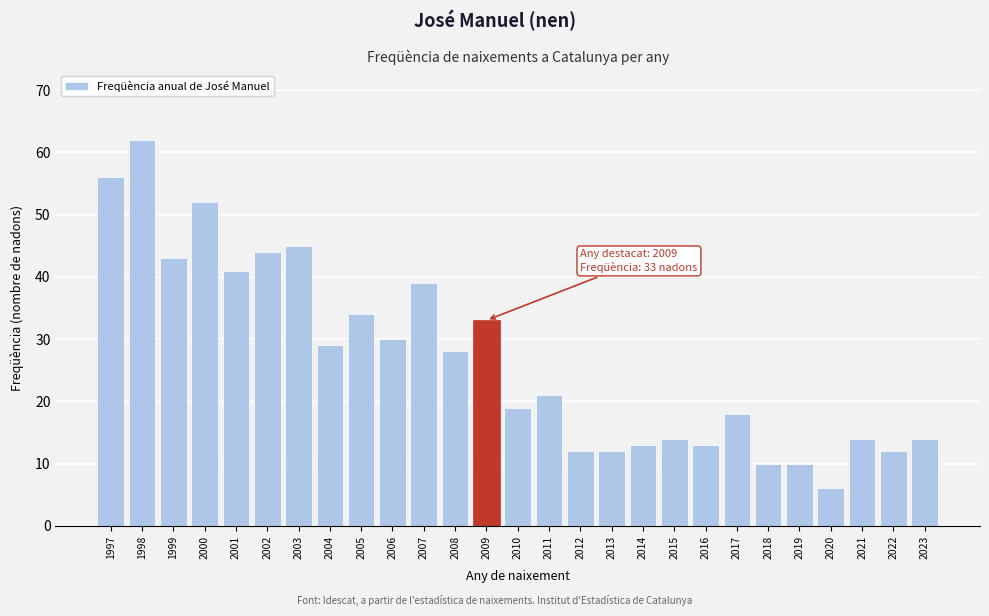

Reading left to right, list all the values displayed in this chart.

1997=56	1998=62	1999=43	2000=52	2001=41	2002=44	2003=45	2004=29	2005=34	2006=30	2007=39	2008=28	2009=33	2010=19	2011=21	2012=12	2013=12	2014=13	2015=14	2016=13	2017=18	2018=10	2019=10	2020=6	2021=14	2022=12	2023=14